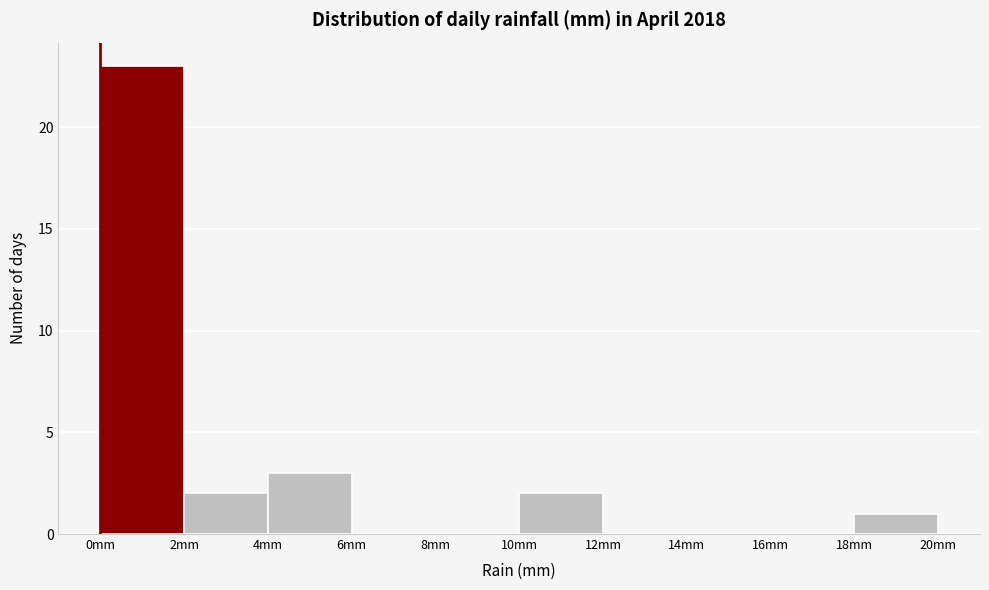

Reading left to right, list every bar in this chart as the range it spans on the x-axis followed by its height. The values are not printed on the chart, so give them approximately, as read against the axis.

0 to 2: 23
2 to 4: 2
4 to 6: 3
6 to 8: 0
8 to 10: 0
10 to 12: 2
12 to 14: 0
14 to 16: 0
16 to 18: 0
18 to 20: 1